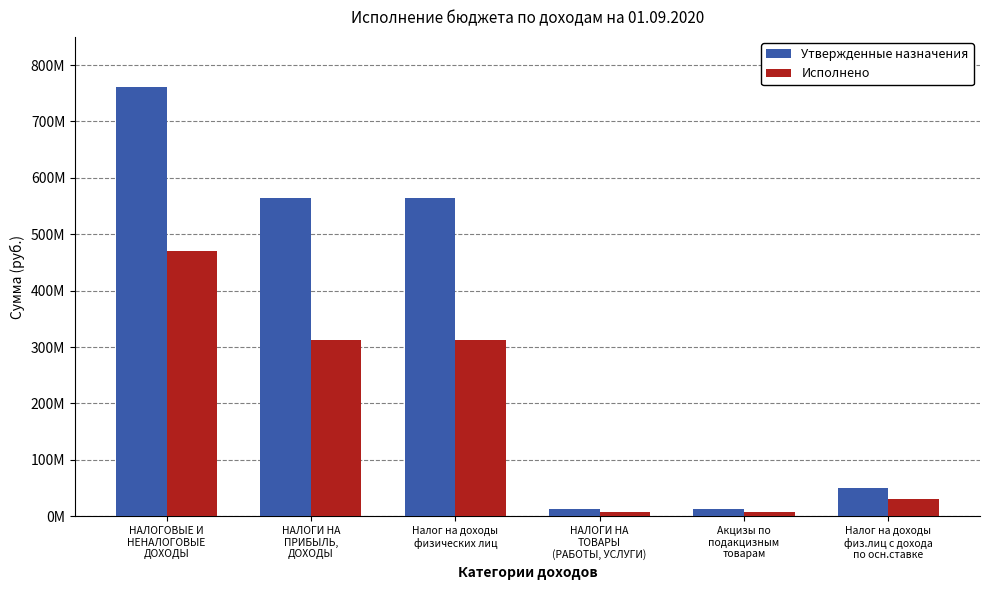

Reading left to right, what are all the values shown in this chart?

Утвержденные назначения: 761327060.0	564275300.0	564275300.0	13221200.0	13221200.0	50000000.0
Исполнено: 470580942.9	312689031.9	312689031.9	7595969.6	7595969.6	30000000.0